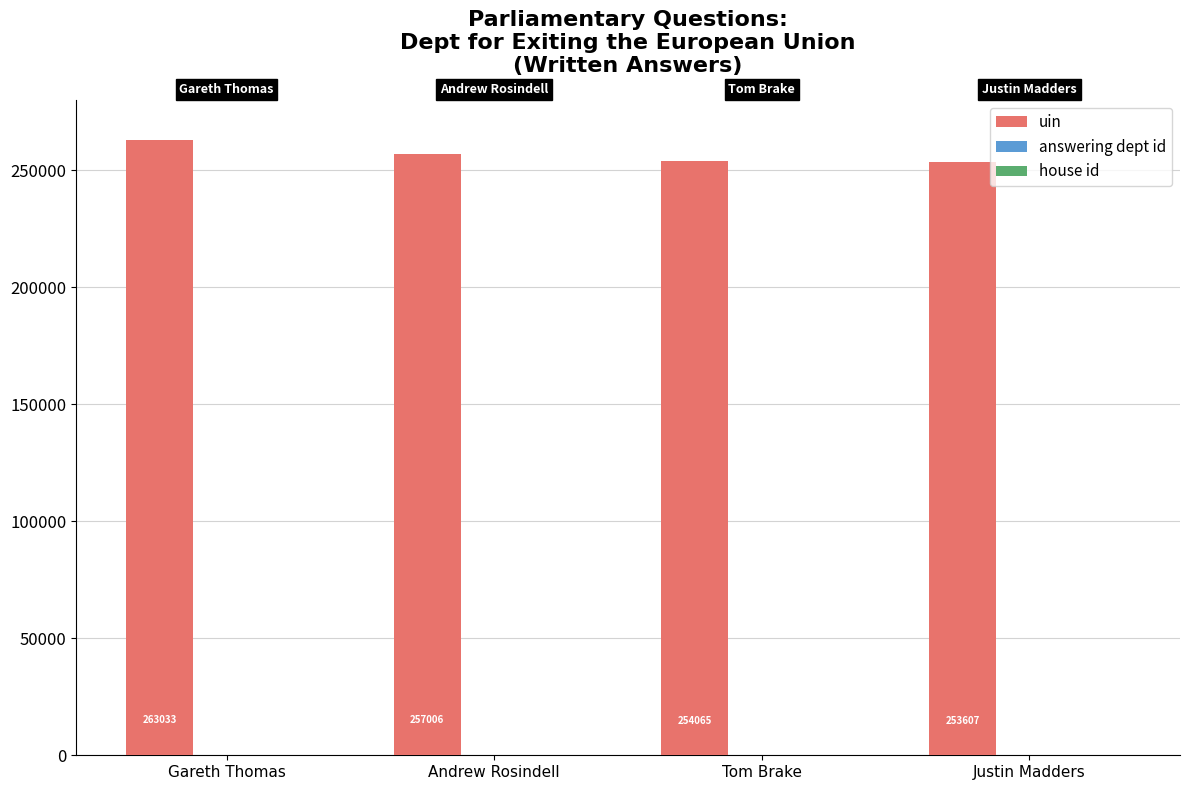

What is the sum of the uin values at Tom Brake and Gareth Thomas?

517098